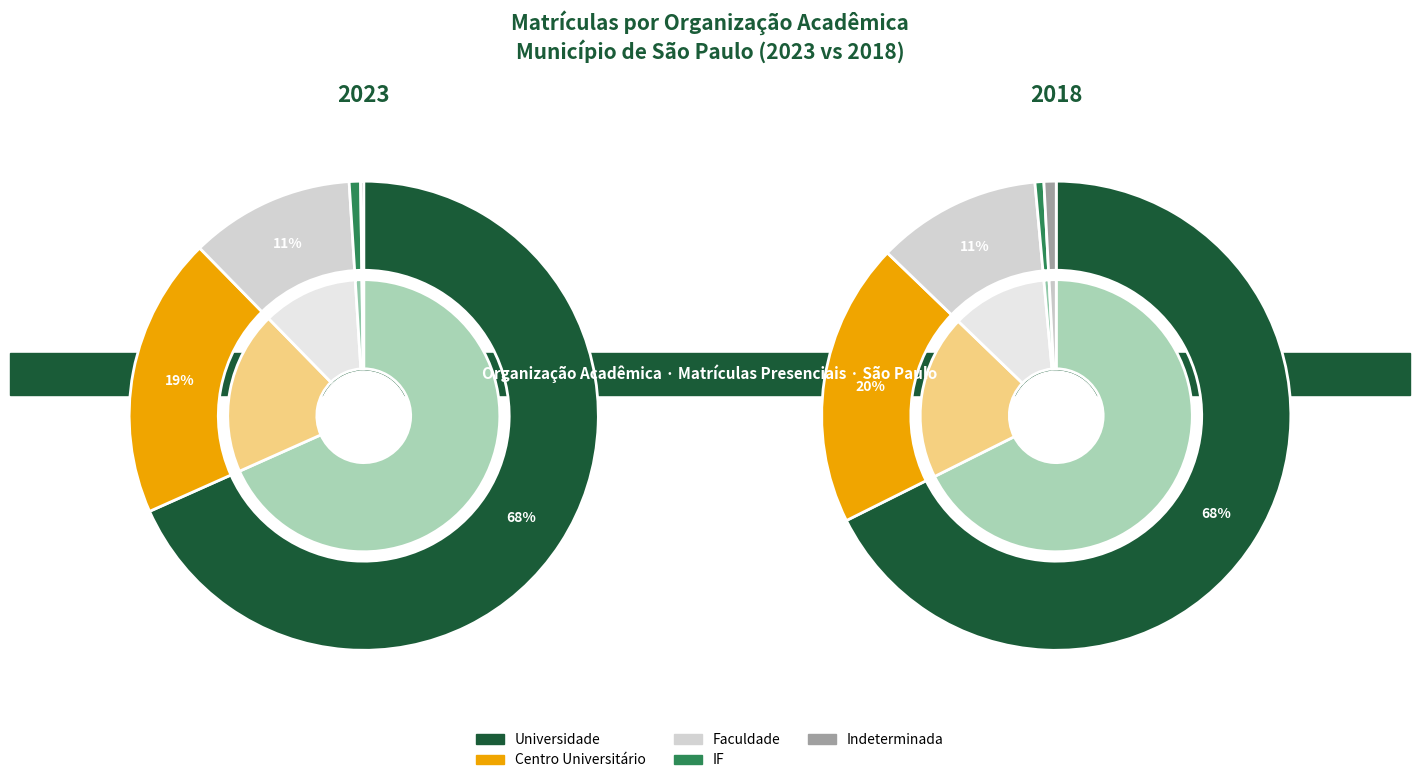

The 2023 slice represents 4% of the pie. True or false?

False